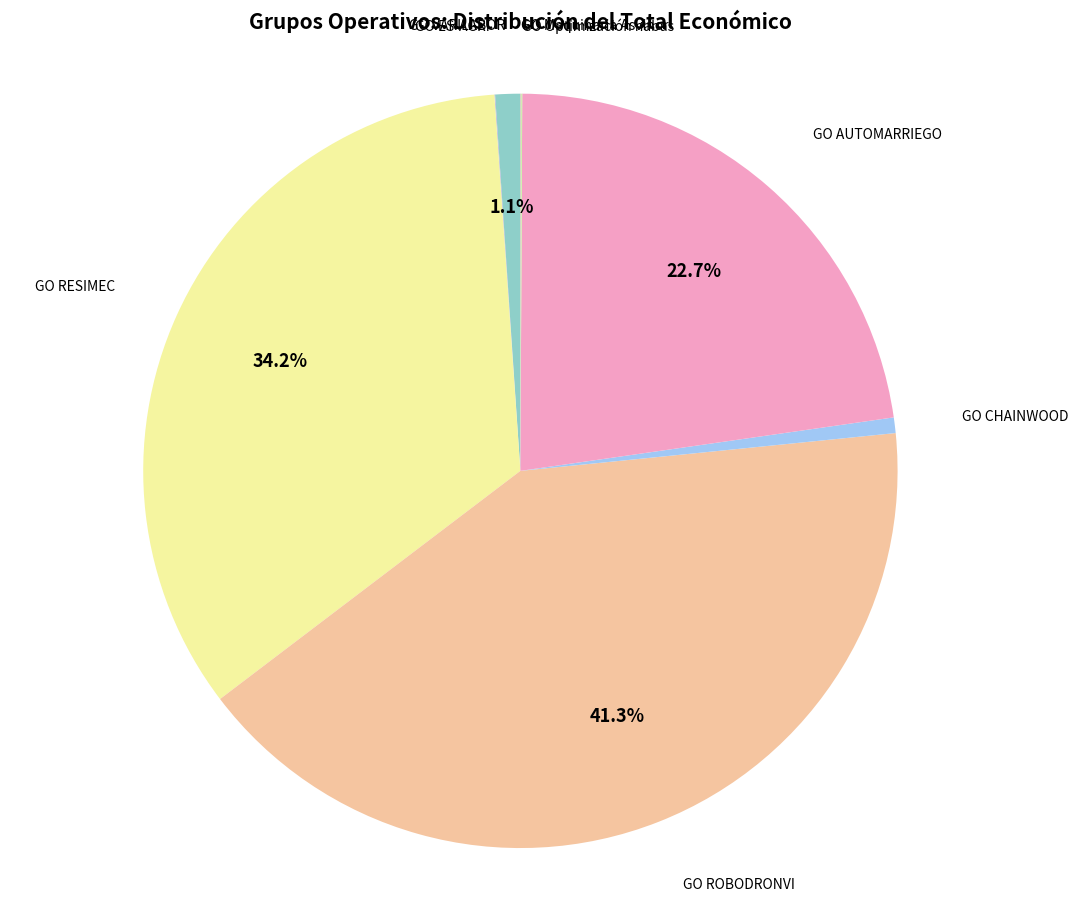

Rank the categories by value from lowest to highest.

GO ES-AGRI, GO Maquinaria Asvinor, GO Optimización habas, GO CHAINWOOD, GO VARILABOR, GO AUTOMARRIEGO, GO RESIMEC, GO ROBODRONVI